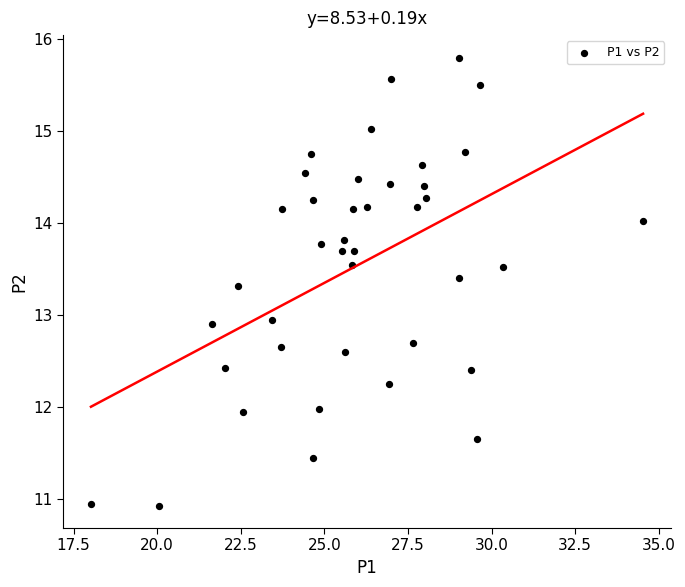

What is the range of X values (max minus min)?

16.5